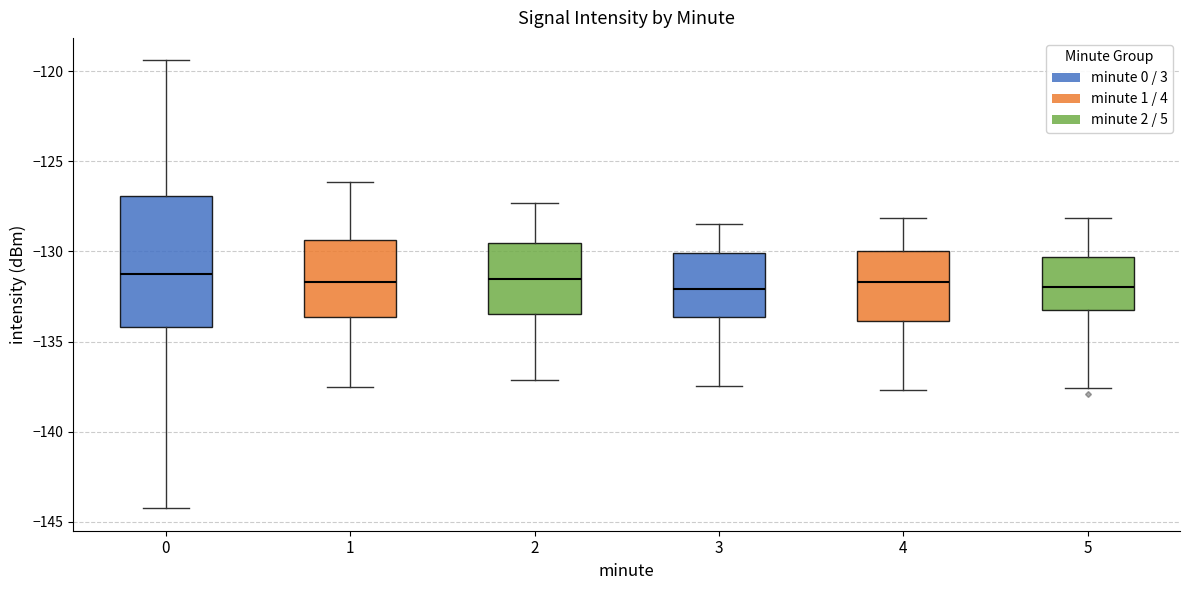

Where is the lower edge of the box at x = 3 on the y-axis? The values are not printed on the chart, so give them approximately, as read against the axis.

-133.5